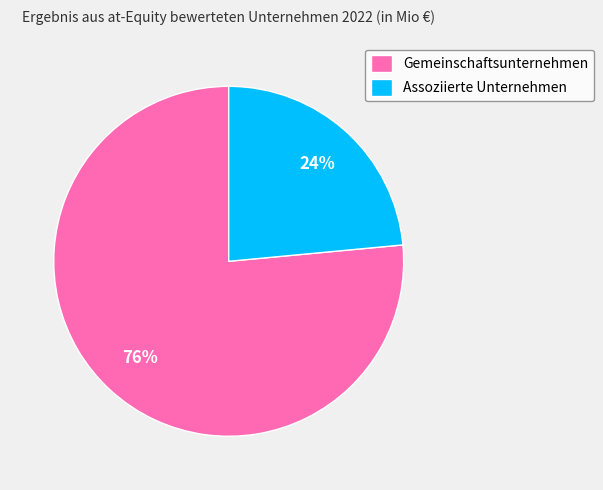

What percentage is the Assoziierte Unternehmen slice, to the nearest percent?

24%